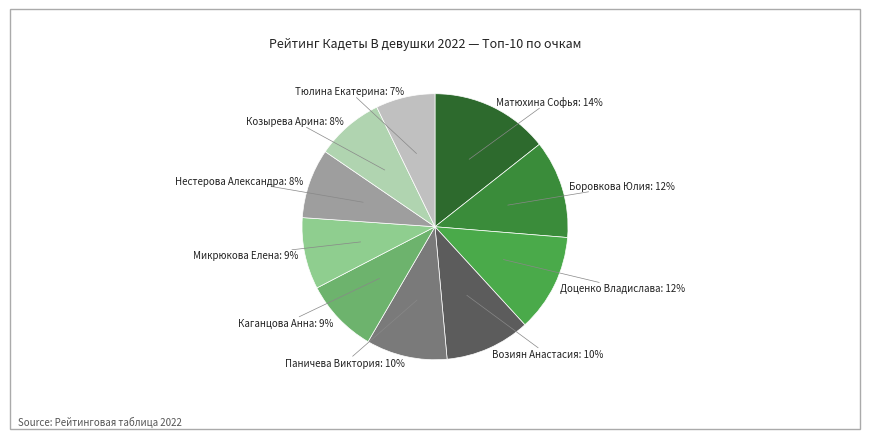

To the nearest percent, what is the average slice percentage?

10%